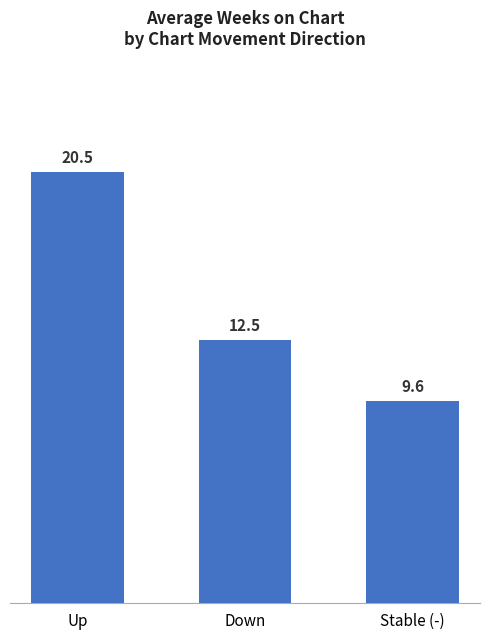

What position from the right is Up?

3